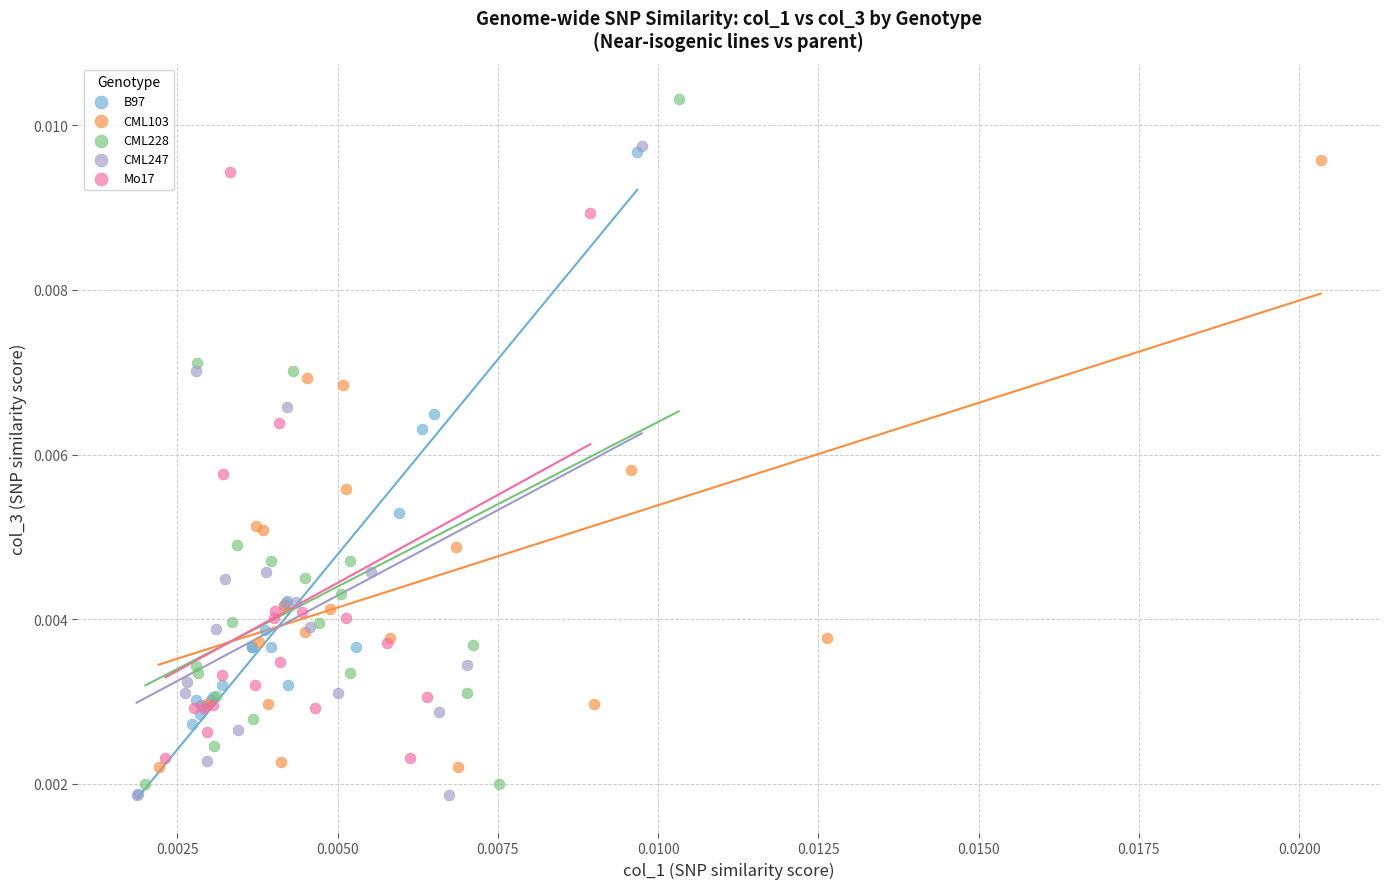

Which series has the largest Y range (max minus min)?

CML228